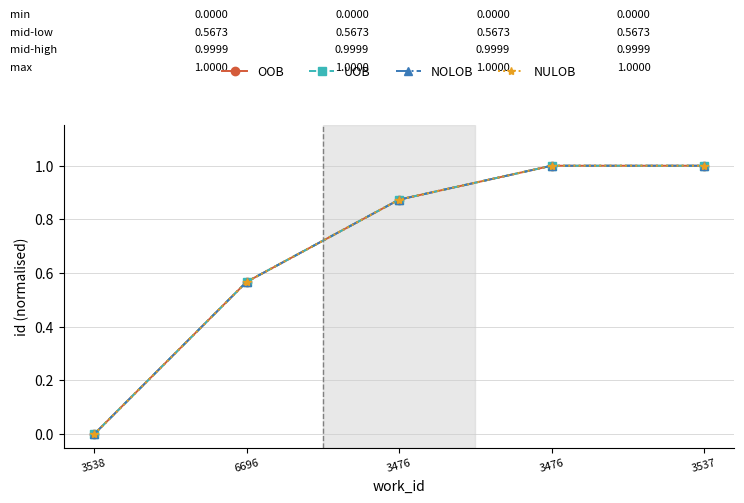

Reading left to right, transcribe all the data shown in this chart.

OOB: 3538=0.0	6696=0.6	3476=0.9	3476=1.0	3537=1.0
UOB: 3538=0.0	6696=0.6	3476=0.9	3476=1.0	3537=1.0
NOLOB: 3538=0.0	6696=0.6	3476=0.9	3476=1.0	3537=1.0
NULOB: 3538=0.0	6696=0.6	3476=0.9	3476=1.0	3537=1.0